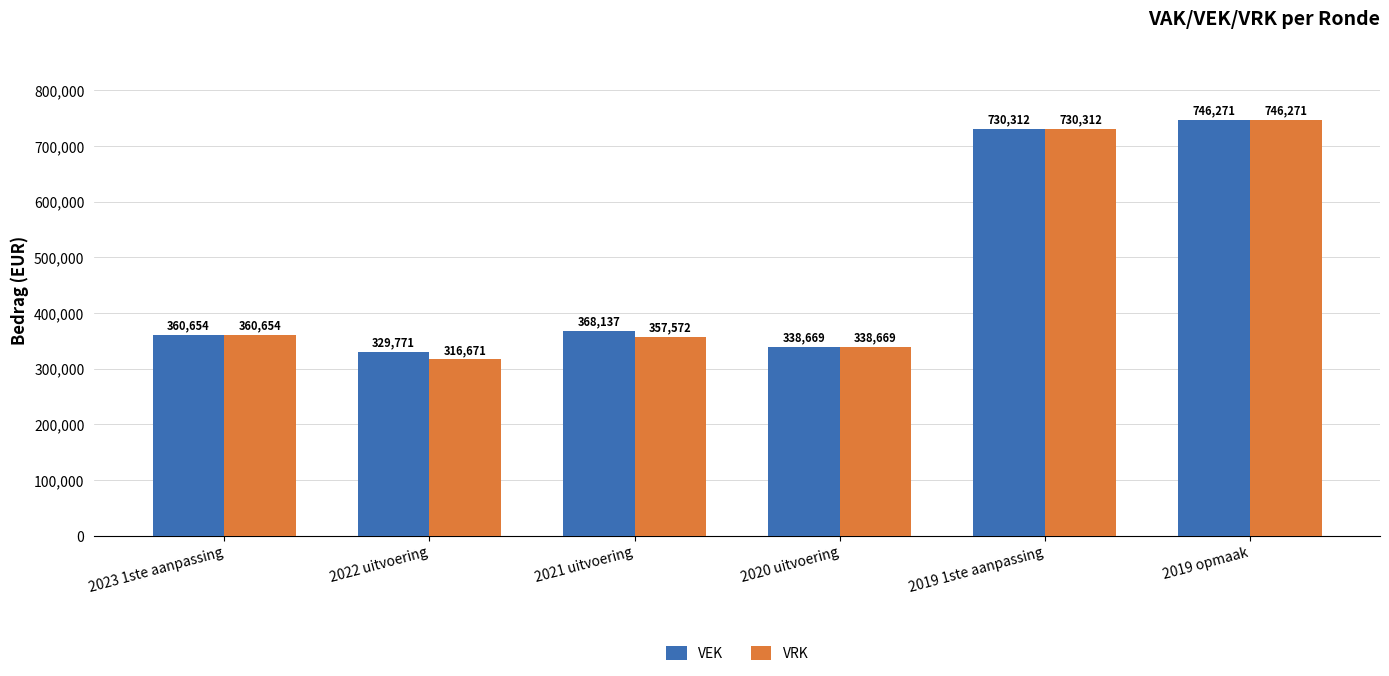

What is the approximate value of VEK at 2022 uitvoering?

329771